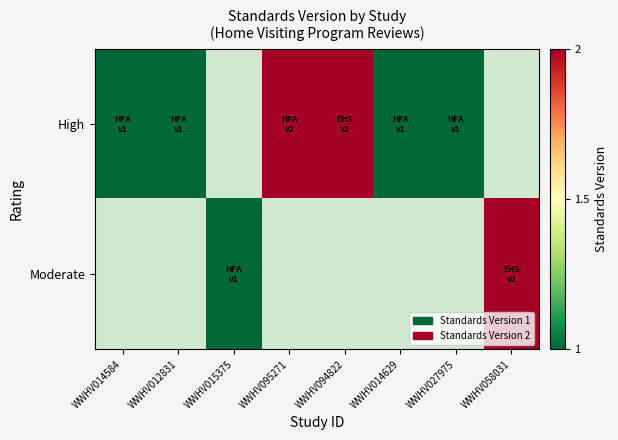

What is the maximum value for High?

2.0